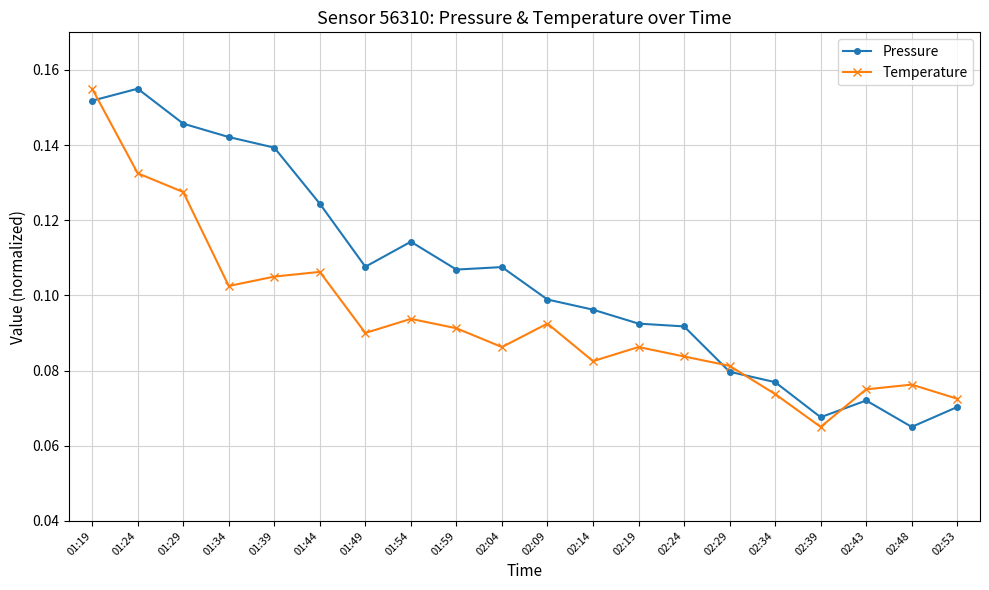

How many Pressure values are between 0 and 1?

20